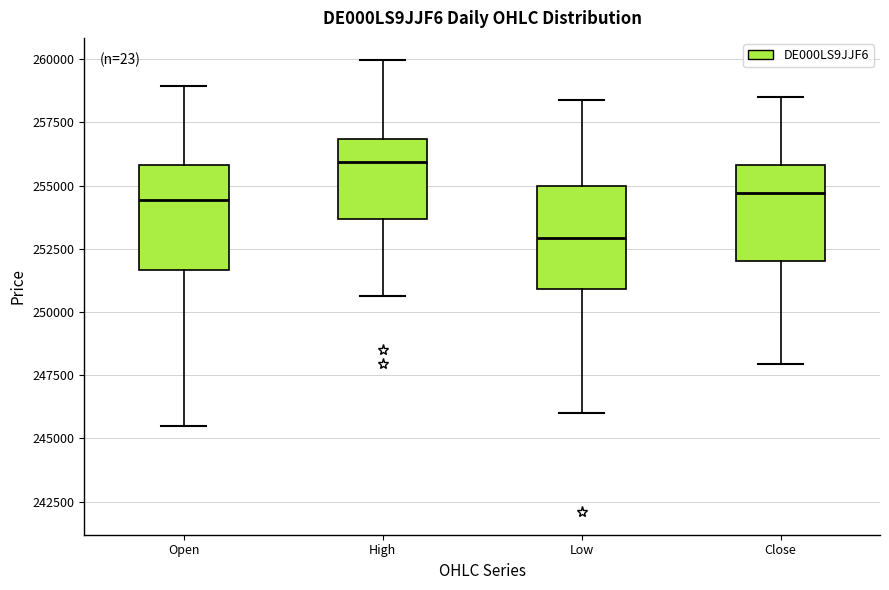

Reading left to right, transcribe this box plot: for each box, give where its median line is, the range the box spans, and where its two whiskers end, as read against the y-axis. The values are not printed on the chart, so give them approximately, as read against the axis.

Open: median 254500, box 251500 to 256000, whiskers 245500 to 259000
High: median 256000, box 253500 to 257000, whiskers 250500 to 260000
Low: median 253000, box 251000 to 255000, whiskers 246000 to 258500
Close: median 254500, box 252000 to 256000, whiskers 248000 to 258500